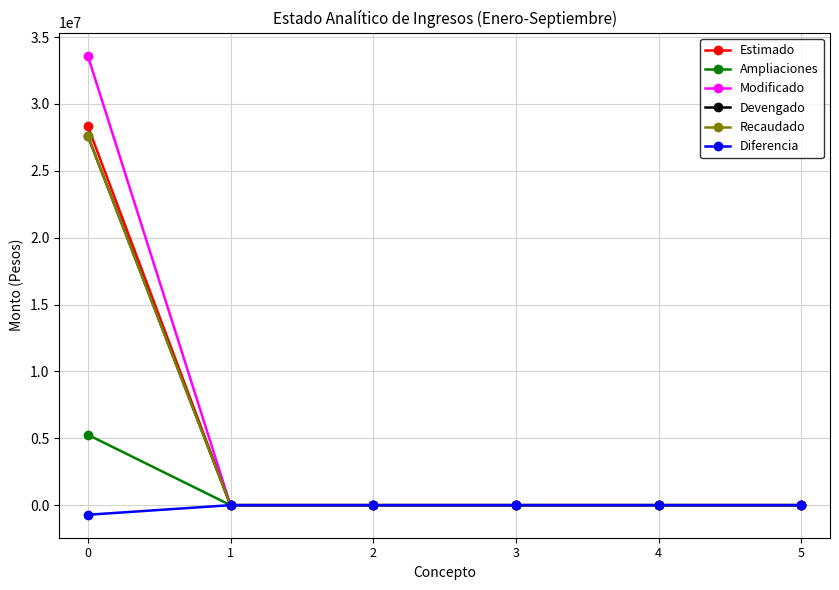

At which label is Diferencia closest to -358586?

1